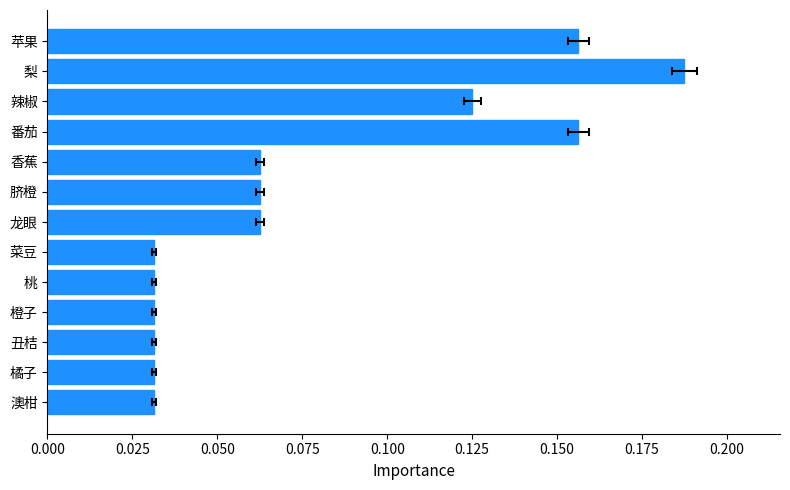

How many values are between 0 and 1?

13